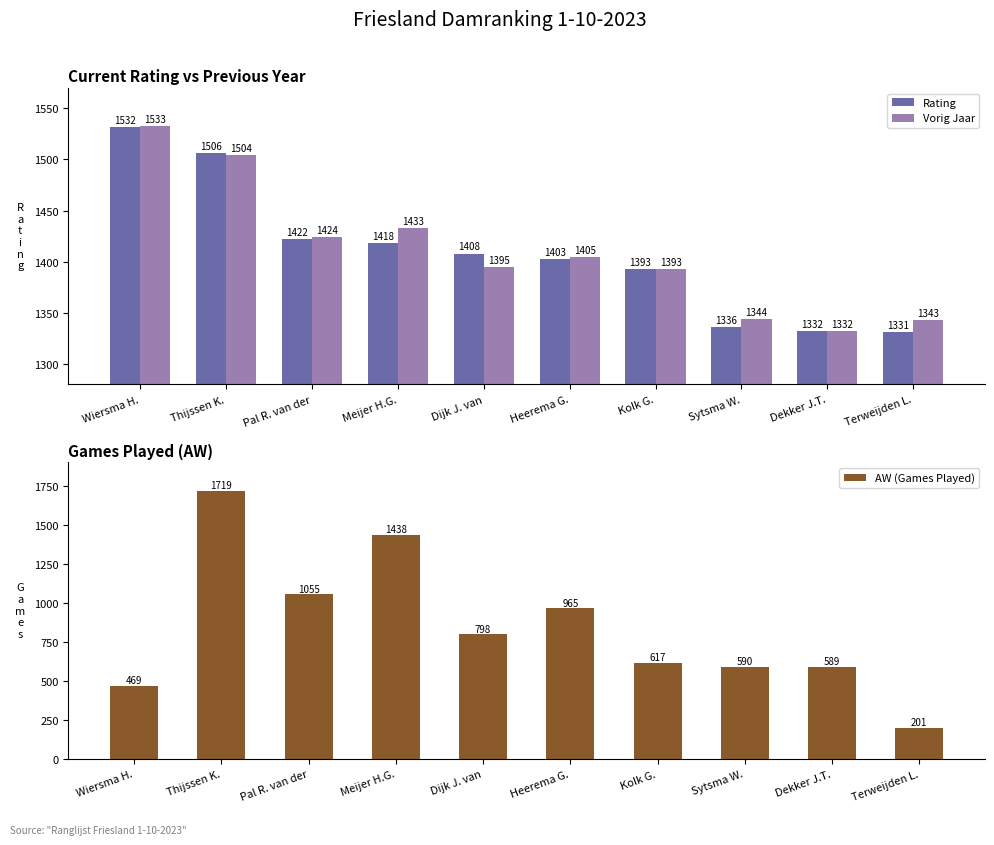

What is the smallest value displayed?

201